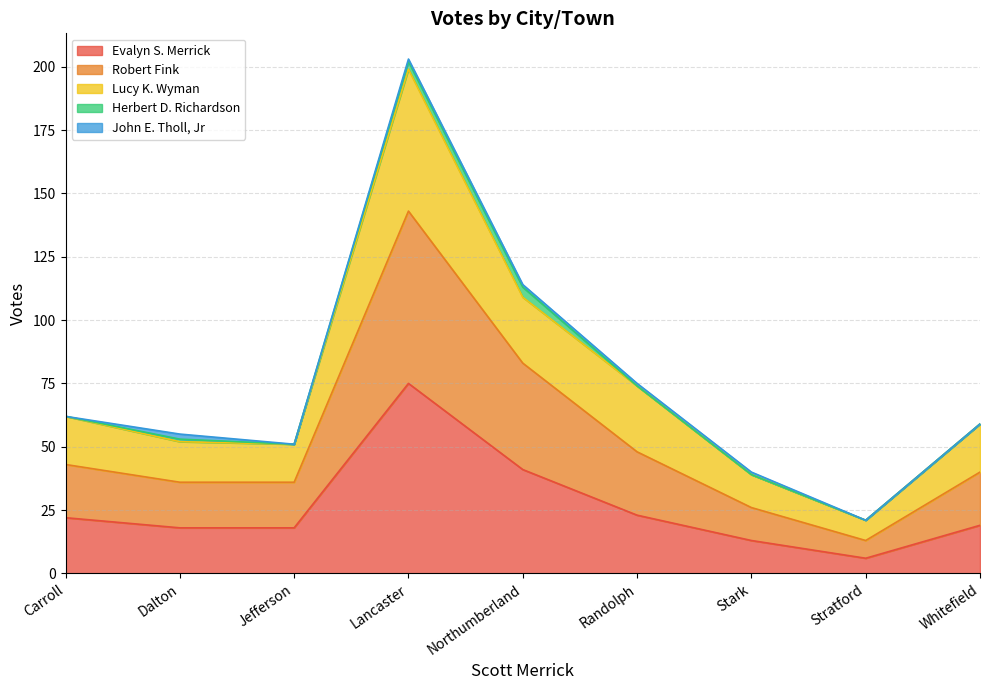

Is it true that Evalyn S. Merrick equals 33 at Whitefield?

False